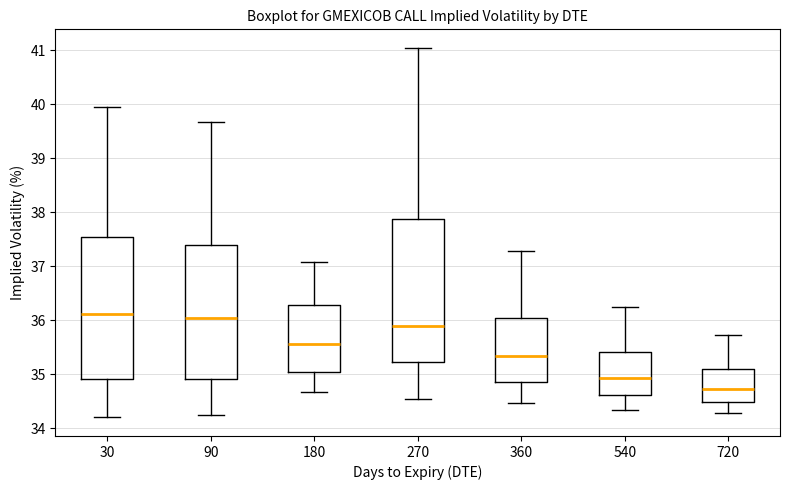

Reading left to right, read every box against the y-axis: the position of its median line, the range the box covers, and the ends of its whiskers. The values are not printed on the chart, so give them approximately, as read against the axis.

30: median 36.1, box 34.9 to 37.5, whiskers 34.2 to 40.0
90: median 36.1, box 34.9 to 37.4, whiskers 34.2 to 39.7
180: median 35.6, box 35.0 to 36.3, whiskers 34.7 to 37.1
270: median 35.9, box 35.2 to 37.9, whiskers 34.5 to 41.0
360: median 35.3, box 34.9 to 36.0, whiskers 34.5 to 37.3
540: median 34.9, box 34.6 to 35.4, whiskers 34.3 to 36.3
720: median 34.7, box 34.5 to 35.1, whiskers 34.3 to 35.7